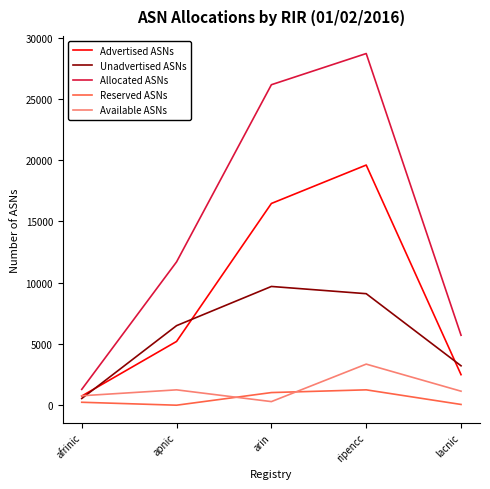

Does the chart have visible grid lines?

No